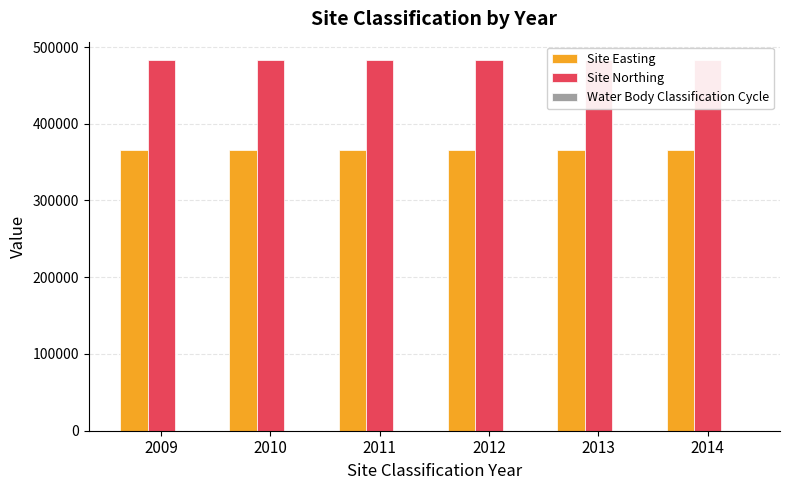

Does the chart contain any negative values?

No